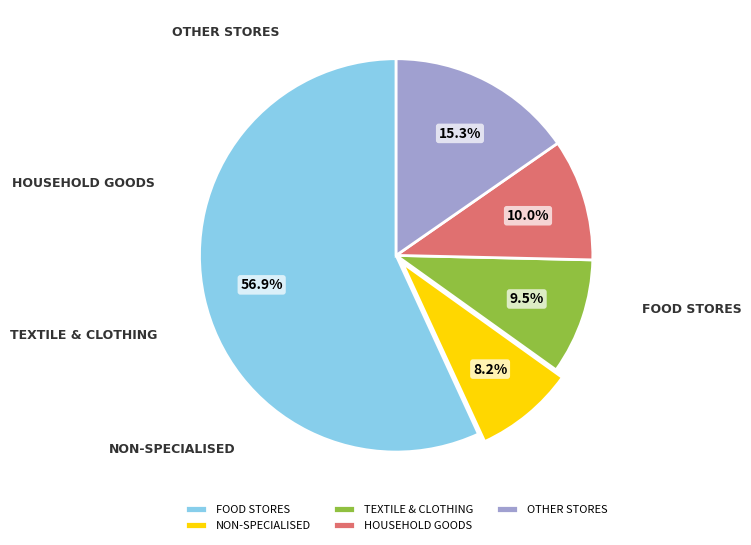

What is the smallest slice in the pie chart?

Non-specialised stores